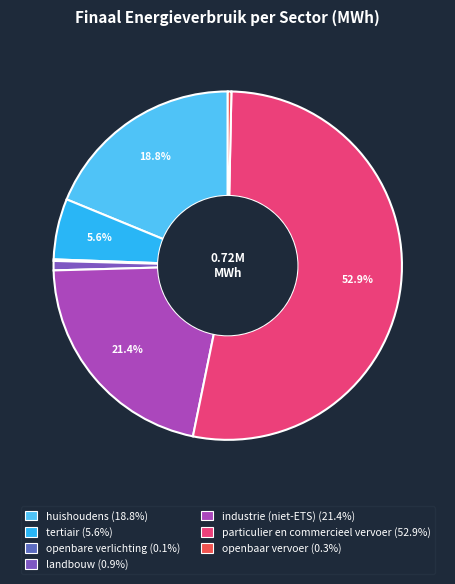

True or false: openbare verlichting accounts for 15% of the total.

False